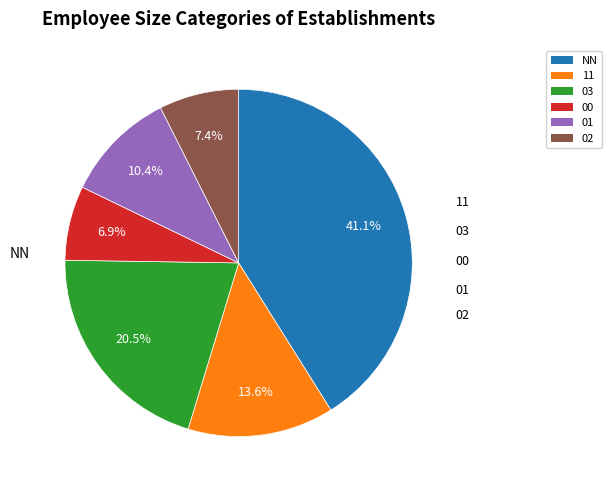

Combined, what portion of the pie is 02 and NN?

48.5%